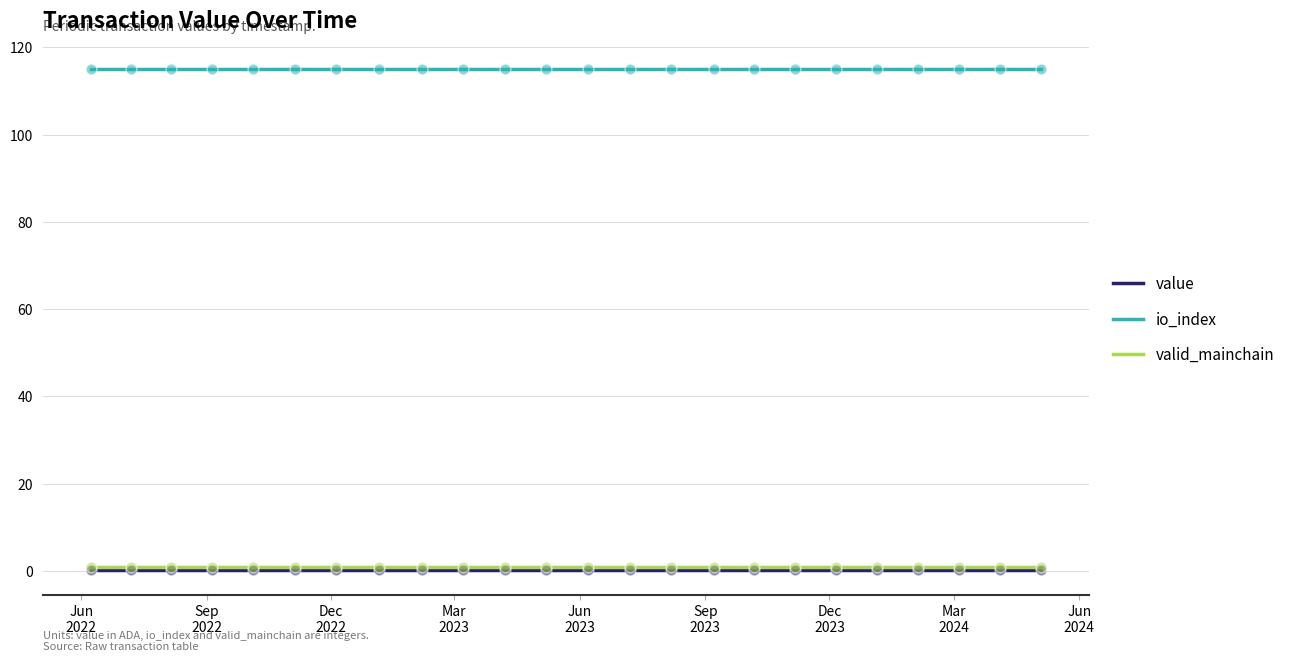

What is the highest value of the io_index series?

115.0